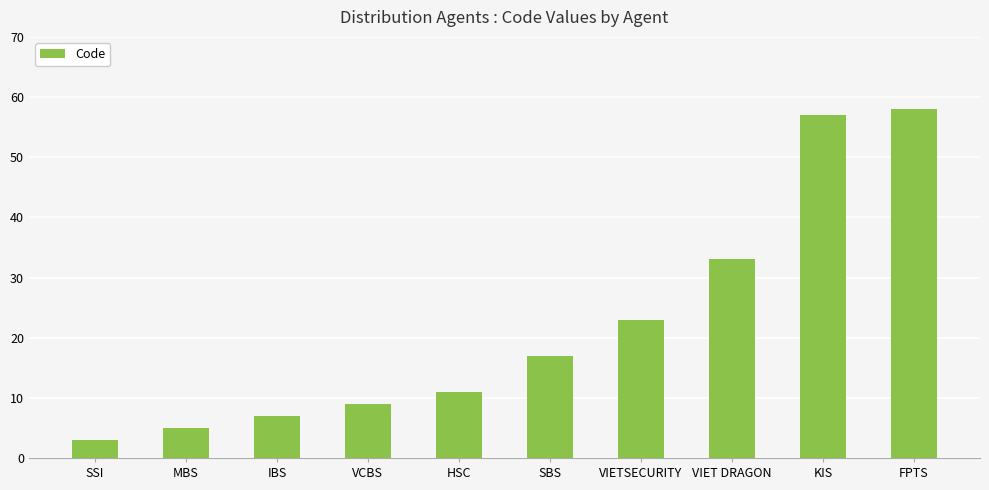

What is the label of the 8th bar from the left?

VIET DRAGON